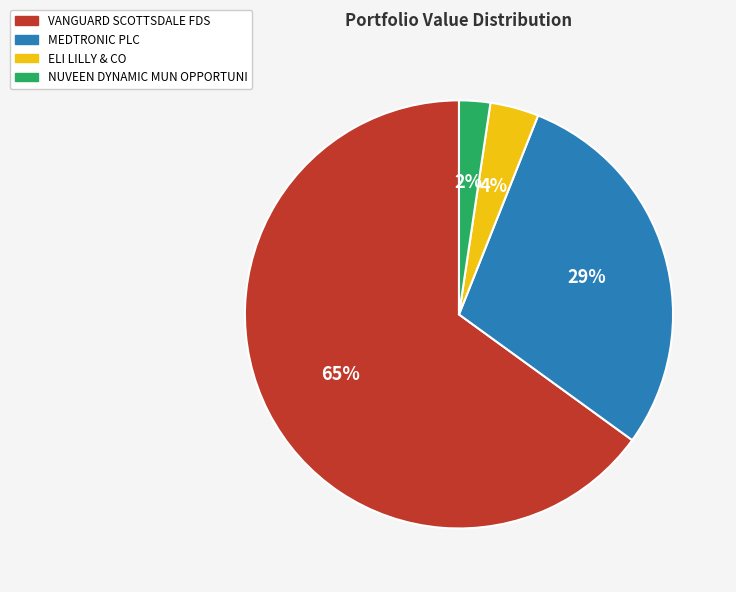

Is it true that VANGUARD SCOTTSDALE FDS is 65% of the pie?

True